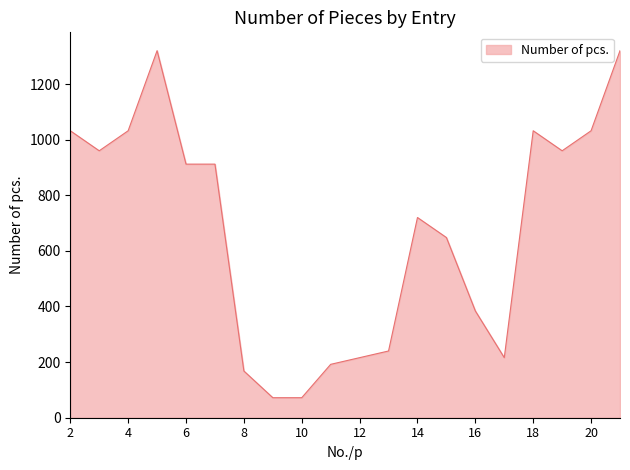

What is the sum of all values?

13440